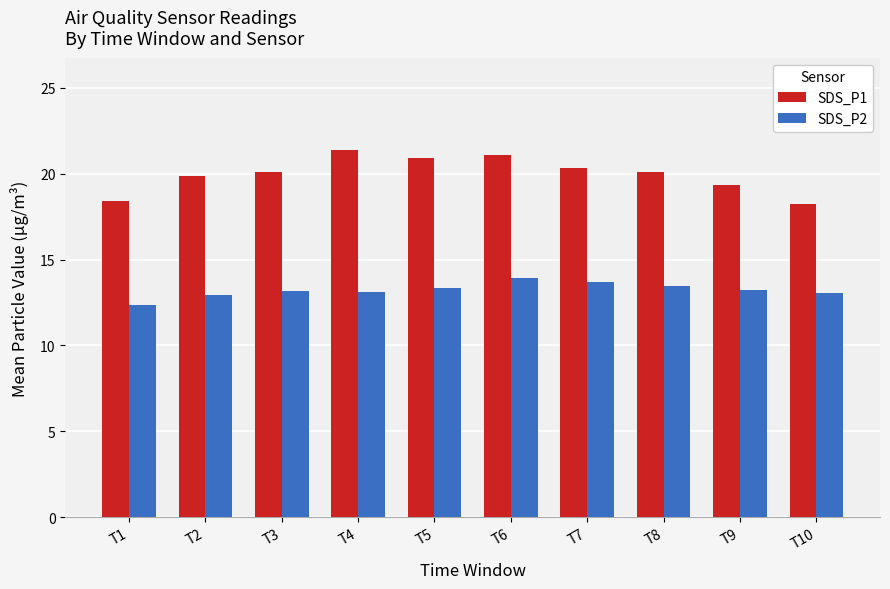

Is the value of SDS_P2 at T8 greater than the value of SDS_P1 at T3?

No